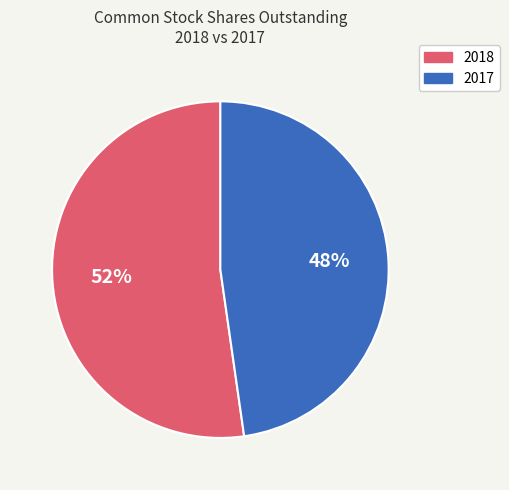

Is there any slice that represents more than half of the pie?

Yes